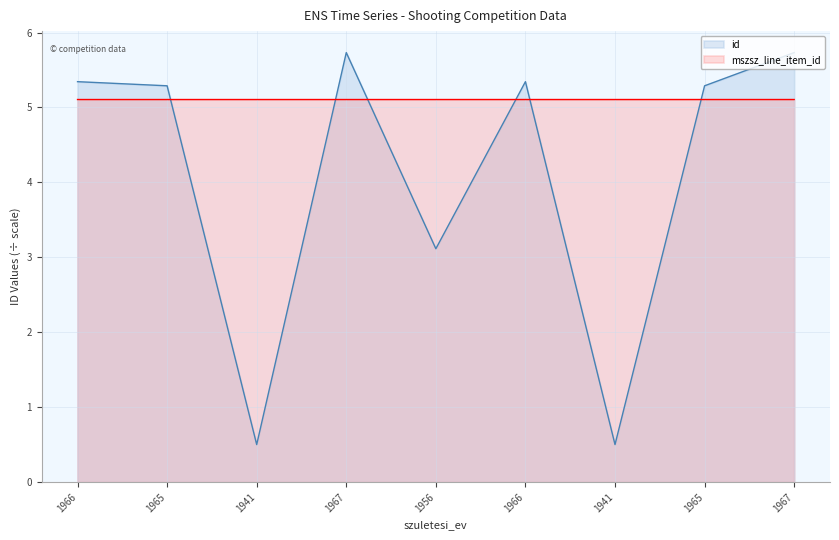

What is the spread (max minus min) of values at 1965?

0.2